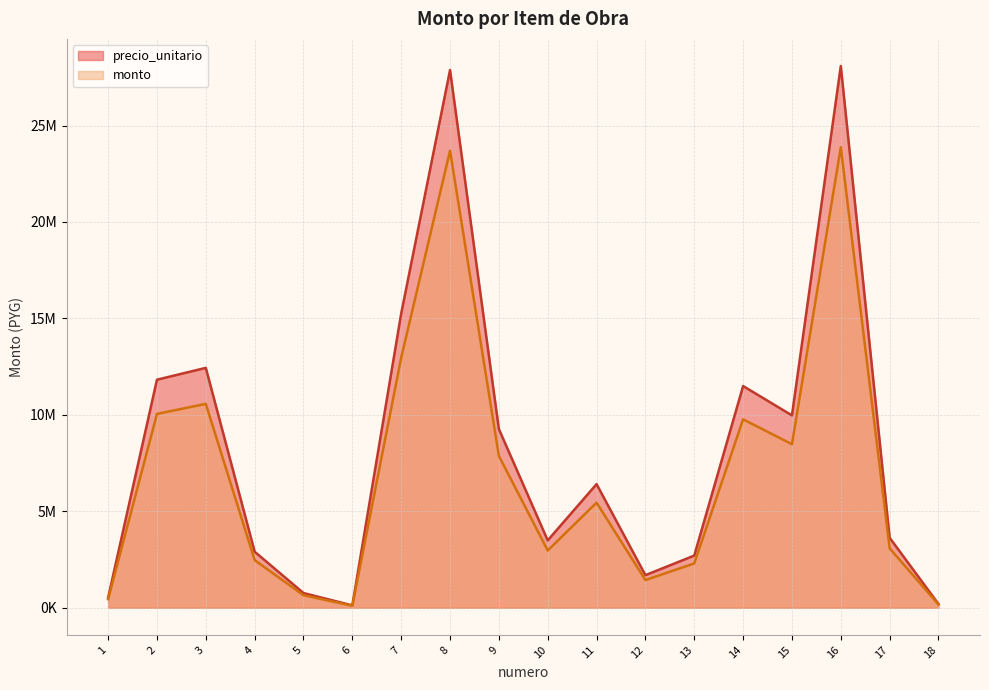

What is the difference between the precio_unitario values at 17 and 4?

722042.0